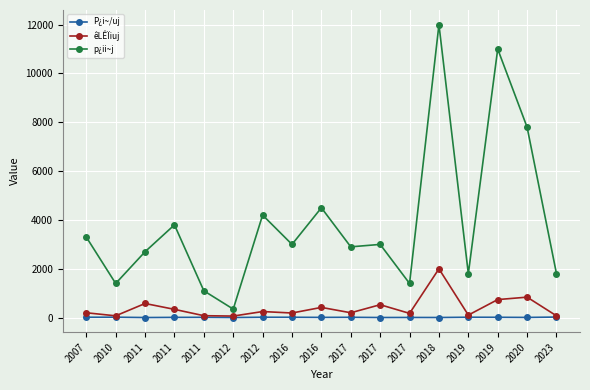

What is the approximate value of P¿i~/uj at 2012?

16.8